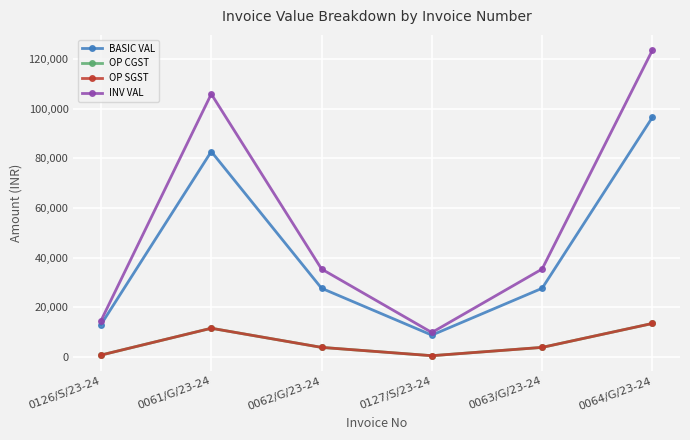

Reading left to right, extract all data points from this chart.

BASIC VAL: 0126/S/23-24=13050.0	0061/G/23-24=82686.0	0062/G/23-24=27662.0	0127/S/23-24=8808.8	0063/G/23-24=27662.0	0064/G/23-24=96467.0
OP CGST: 0126/S/23-24=783.0	0061/G/23-24=11576.0	0062/G/23-24=3872.7	0127/S/23-24=528.5	0063/G/23-24=3872.7	0064/G/23-24=13505.4
OP SGST: 0126/S/23-24=783.0	0061/G/23-24=11576.0	0062/G/23-24=3872.7	0127/S/23-24=528.5	0063/G/23-24=3872.7	0064/G/23-24=13505.4
INV VAL: 0126/S/23-24=14616.0	0061/G/23-24=105838.1	0062/G/23-24=35407.4	0127/S/23-24=9865.8	0063/G/23-24=35407.4	0064/G/23-24=123477.8